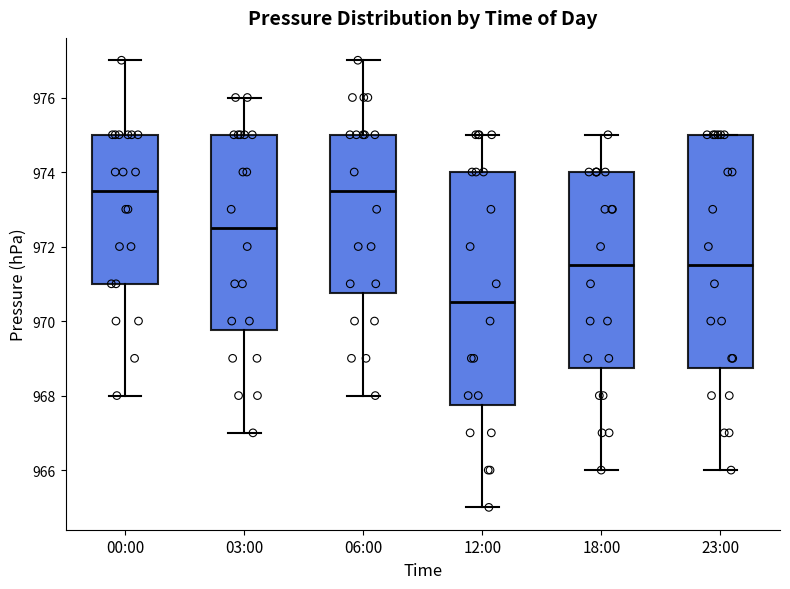

Reading left to right, transcribe this box plot: for each box, give where its median line is, the range the box spans, and where its two whiskers end, as read against the y-axis. The values are not printed on the chart, so give them approximately, as read against the axis.

00:00: median 973.6, box 971.0 to 975.0, whiskers 968.0 to 977.0
03:00: median 972.6, box 969.8 to 975.0, whiskers 967.0 to 976.0
06:00: median 973.6, box 970.8 to 975.0, whiskers 968.0 to 977.0
12:00: median 970.6, box 967.8 to 974.0, whiskers 965.0 to 975.0
18:00: median 971.6, box 968.8 to 974.0, whiskers 966.0 to 975.0
23:00: median 971.6, box 968.8 to 975.0, whiskers 966.0 to 975.0